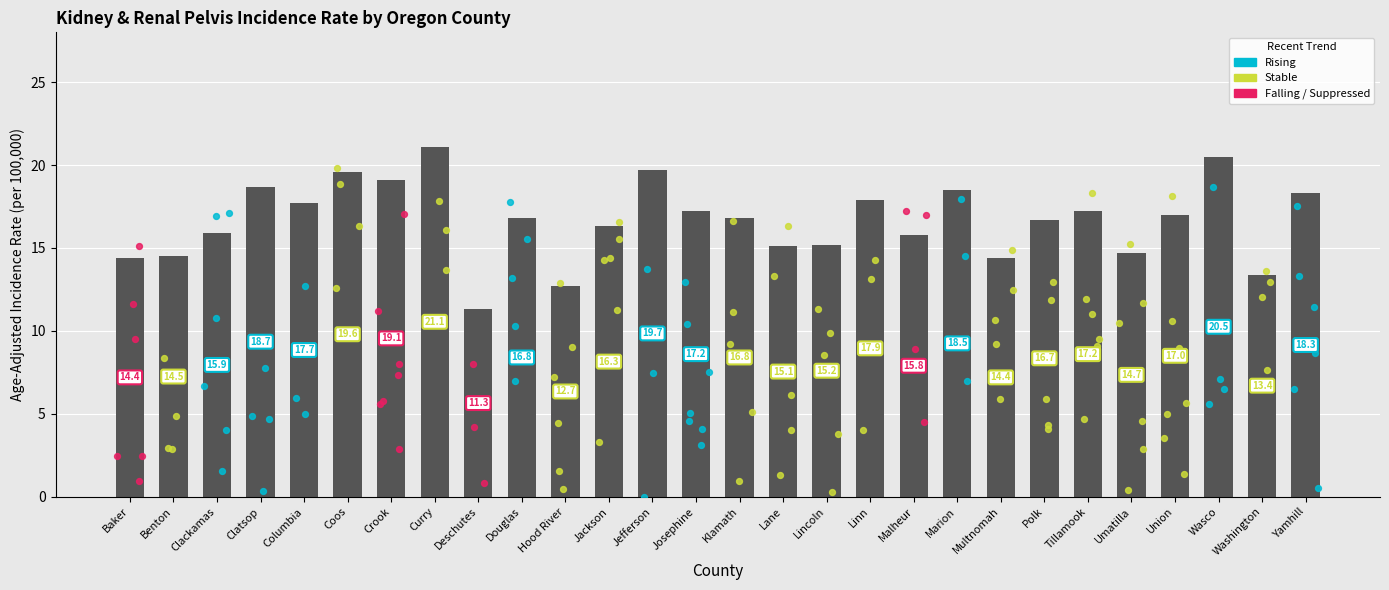

Between Crook and Jefferson, which is larger?

Jefferson